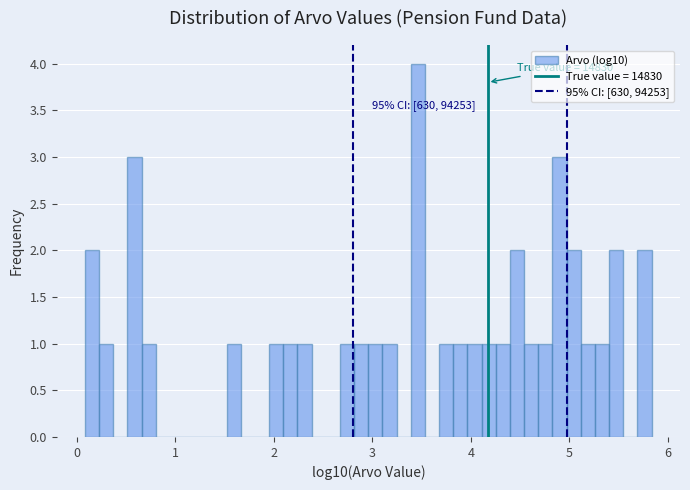

Read against the x-axis, roughly where is the centre of the tallest bar?

3.5